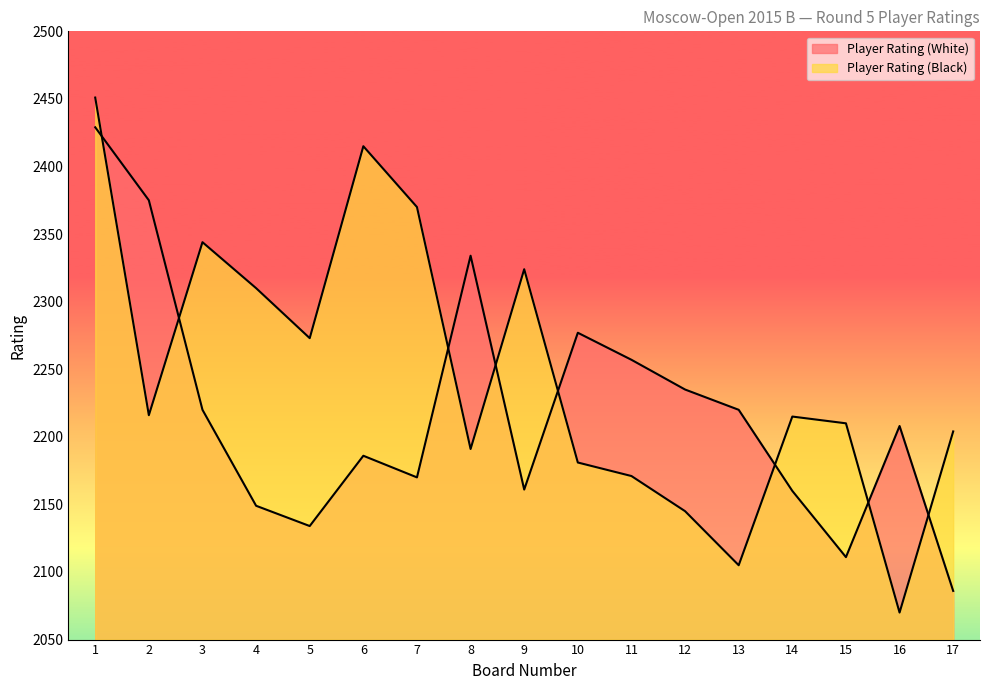

How many times do Player Rating (White) and Player Rating (Black) cross each other?

8